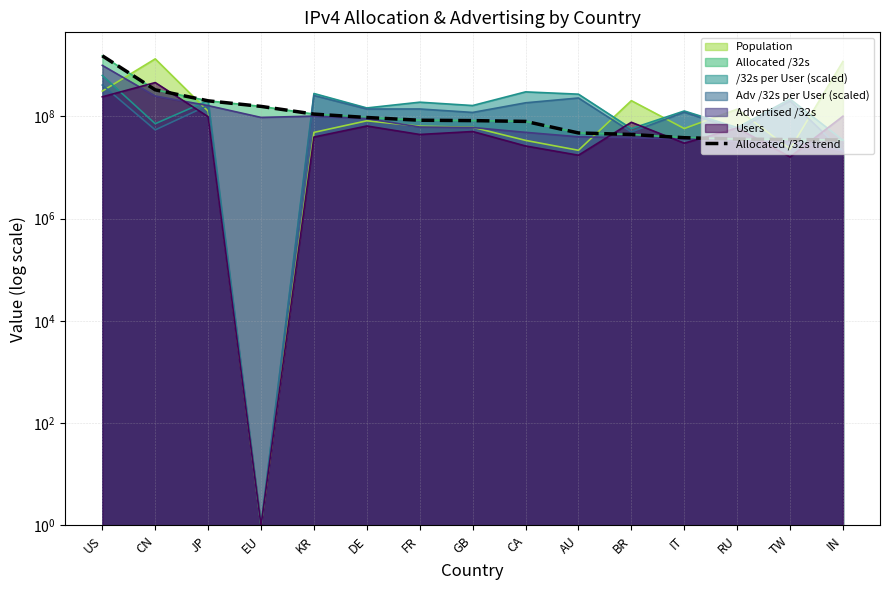

Read the value at DE, to the nearest 100.

95342600